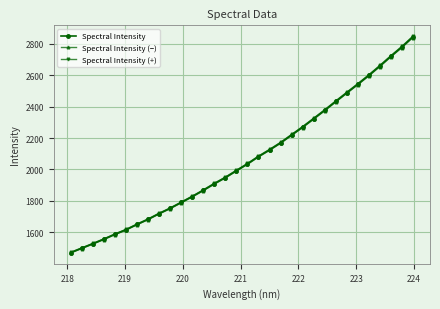

What is the value of the Spectral Intensity point at the 32nd from the left?

2843.3